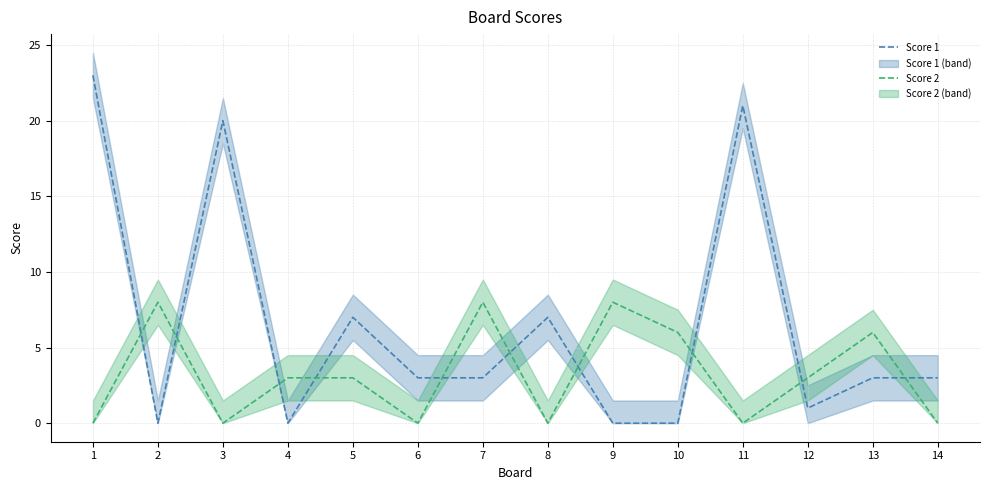

How many series are shown in this chart?

2